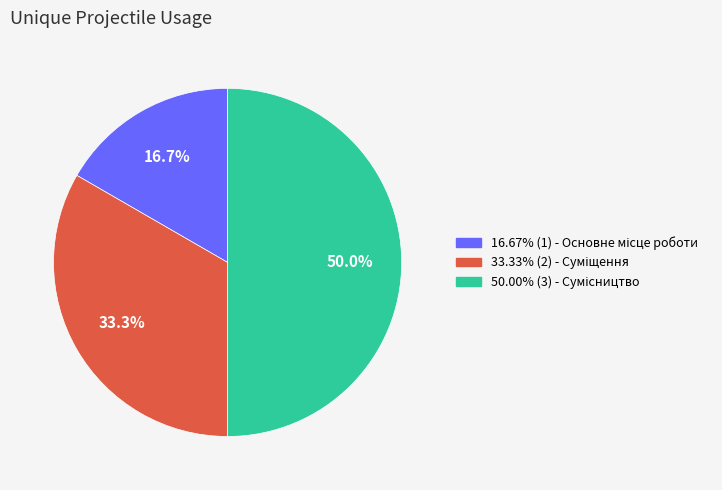

Count the number of slices in the pie.

3